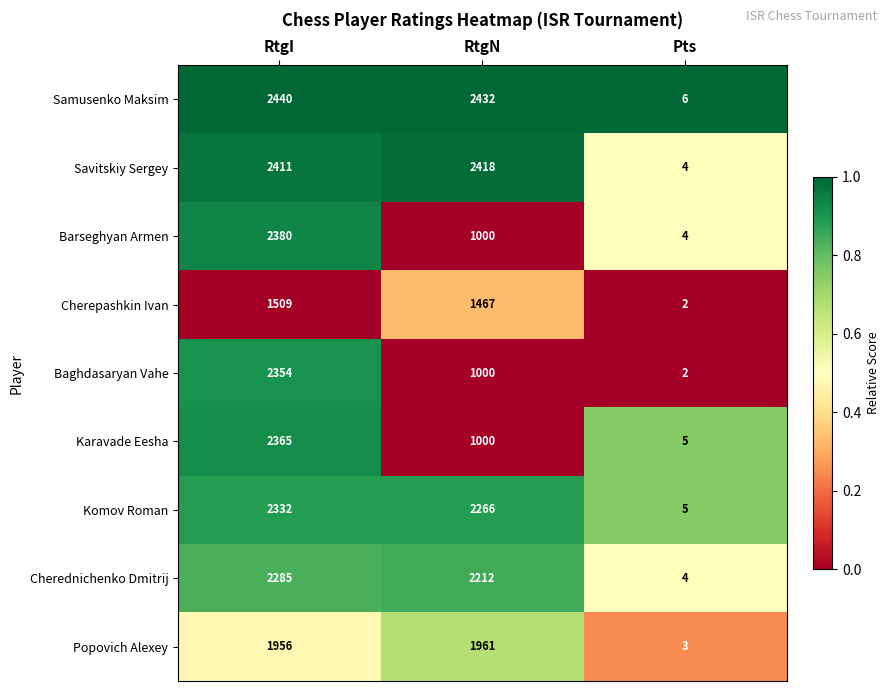

Which series has the largest total across all categories?

Samusenko Maksim